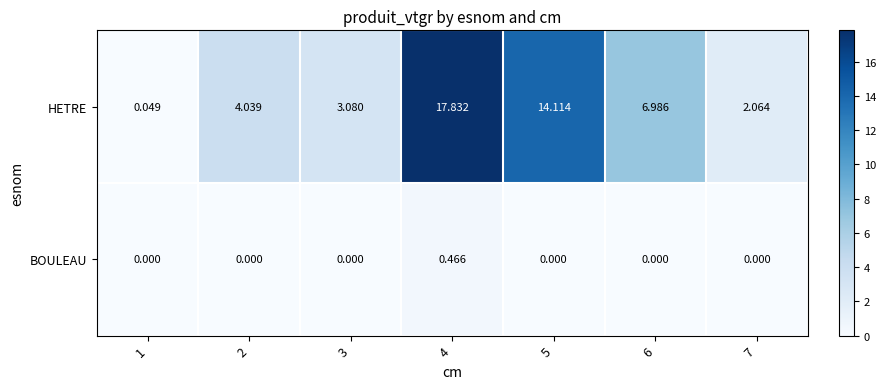

Which series has the largest range (max minus min)?

HETRE